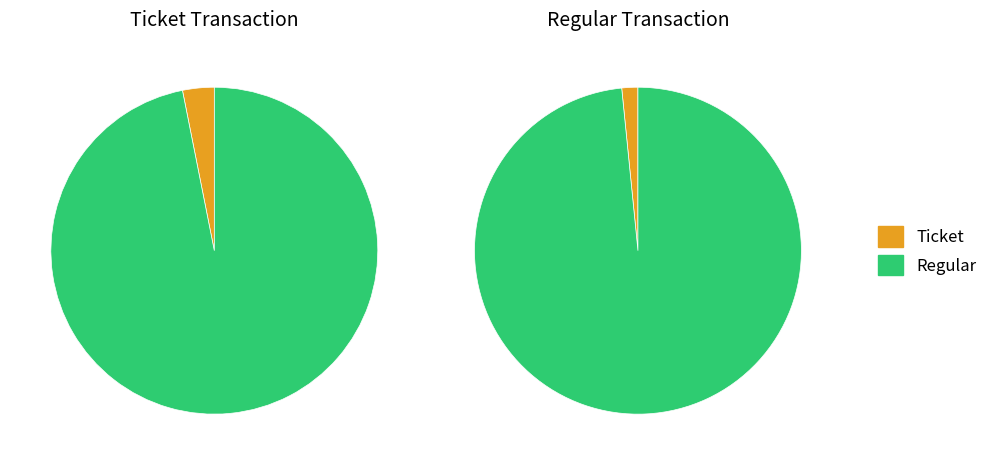

Which category has the biggest portion of the pie?

Regular